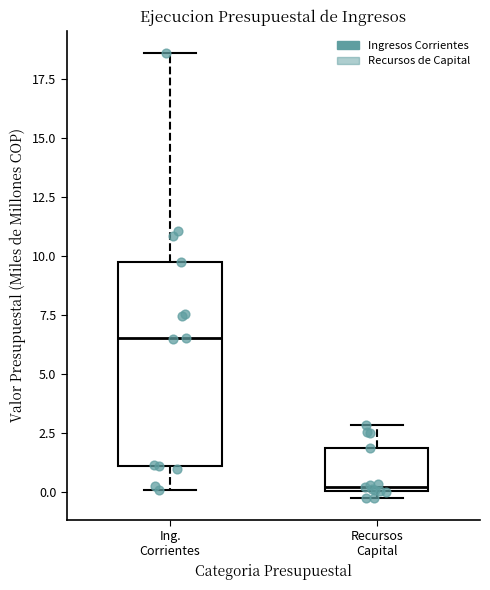

Reading left to right, read every box against the y-axis: the position of its median line, the range the box covers, and the ends of its whiskers. The values are not printed on the chart, so give them approximately, as read against the axis.

Ing. Corrientes: median 6.5, box 1.0 to 9.5, whiskers 0.0 to 18.5
Recursos Capital: median 0.0 (just above the box's lower edge), box 0.0 to 2.0, whiskers -0.5 to 3.0